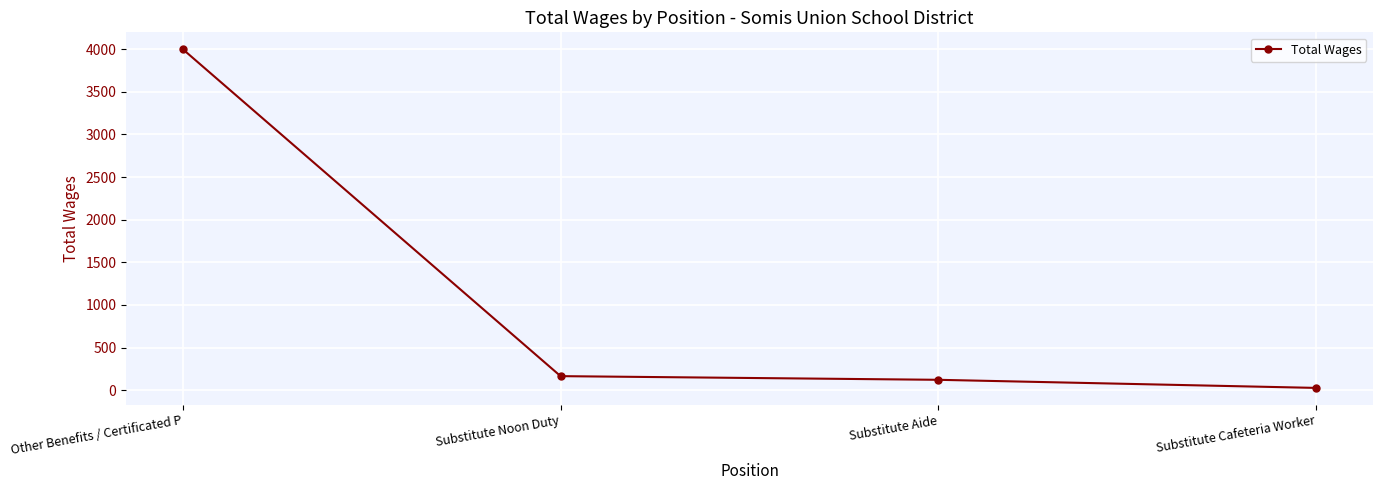

The value at Substitute Cafeteria Worker is 26. True or false?

True